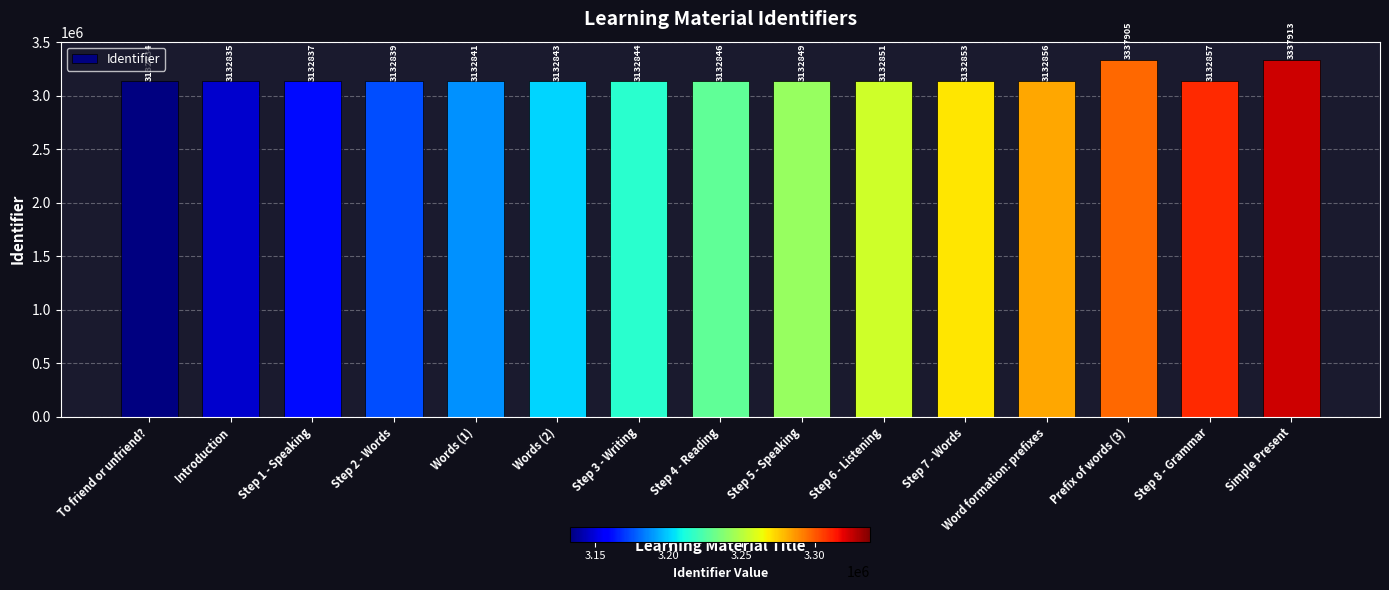

What position from the right is Step 1 - Speaking?

13